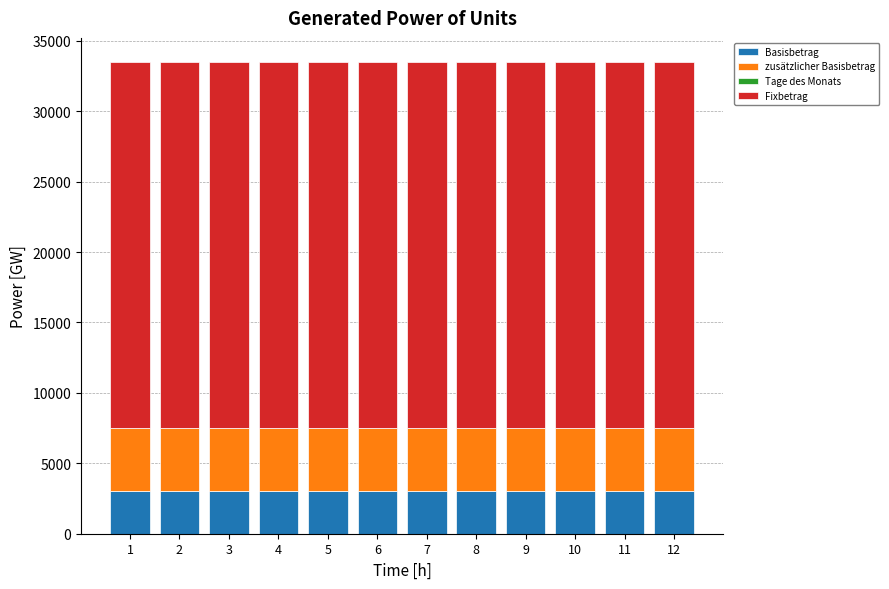

Between 8 and 10, which series saw the biggest shift?

Basisbetrag